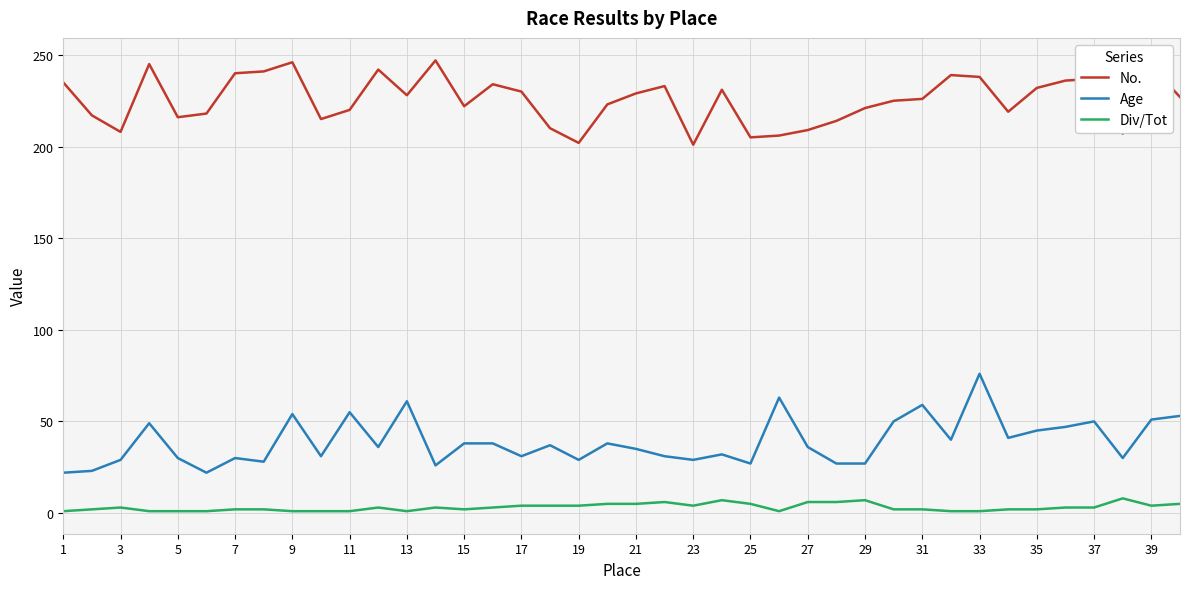

Which series has the largest total across all categories?

No.